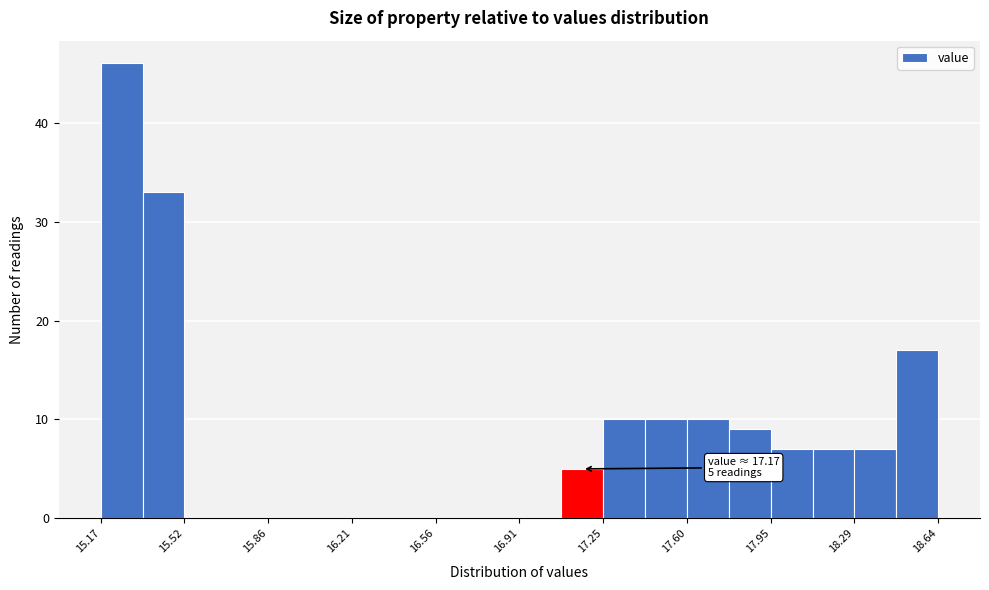

Read against the x-axis, roughly where is the centre of the tallest bar?

15.25